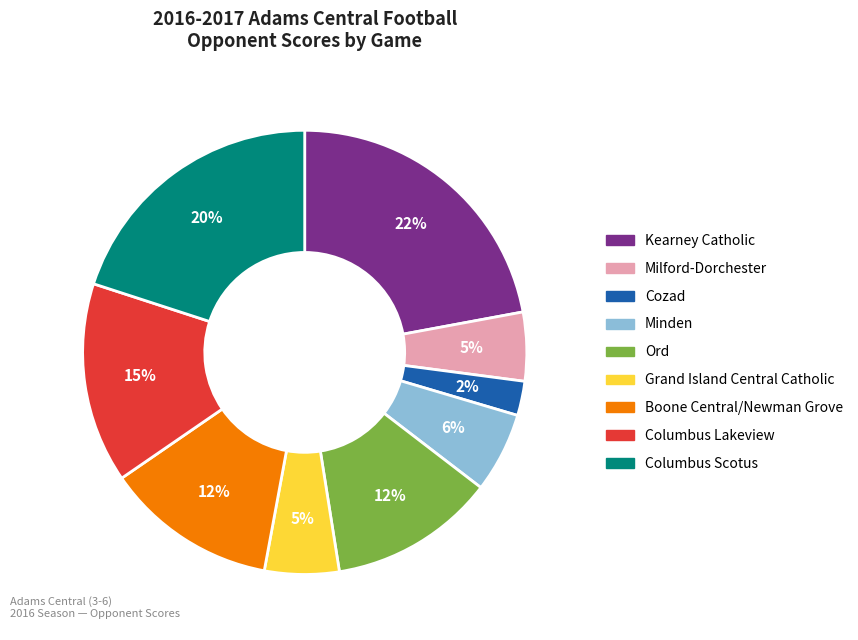

Does any single category account for the majority?

No